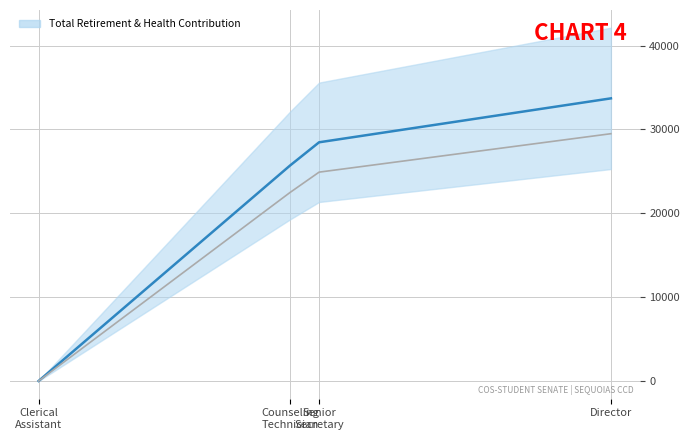

What is the maximum value shown in the chart?

33710